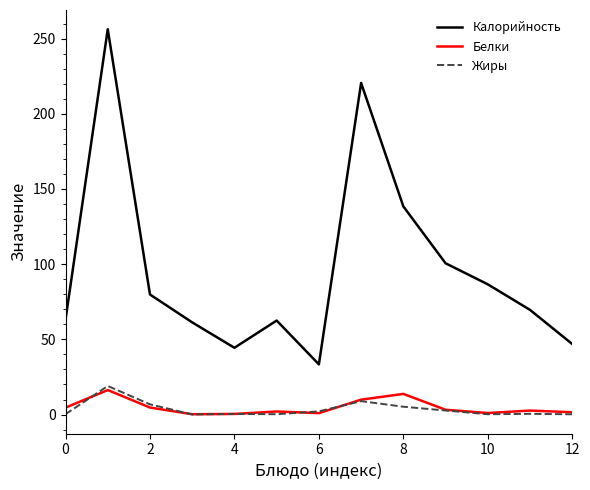

True or false: Жиры and Калорийность intersect in this chart.

False